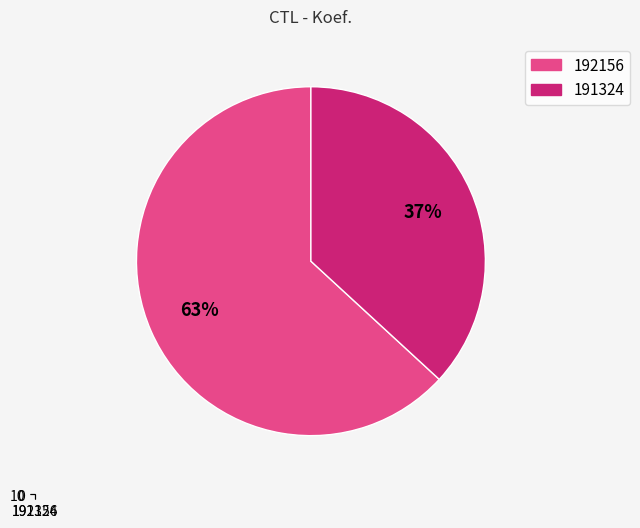

Which slice represents more than half of the pie?

192156